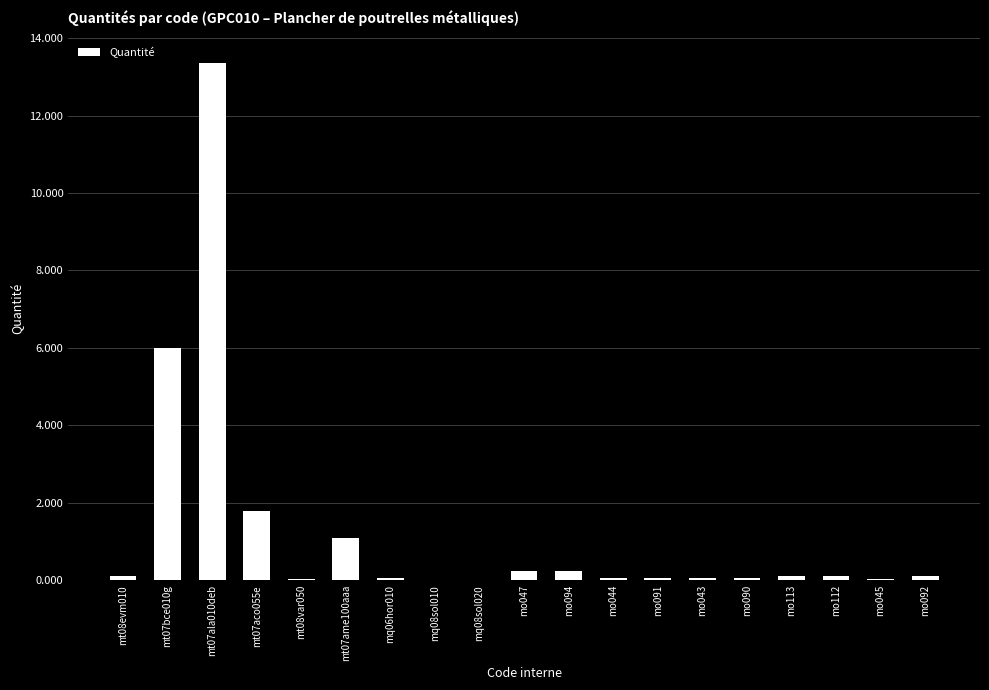

Which category has the highest value across all series?

mt07ala010deb